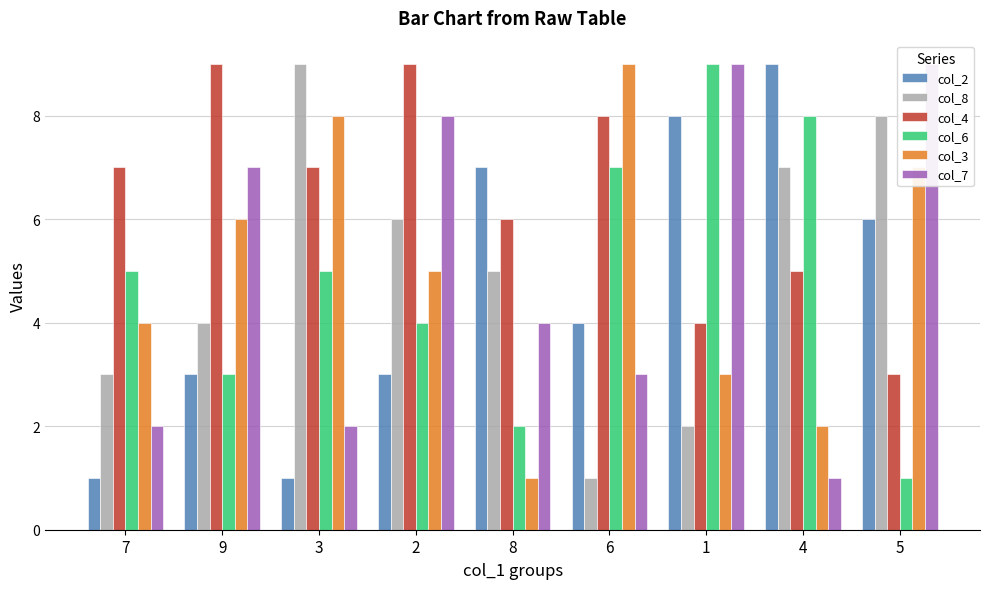

Which series has the largest total across all categories?

col_4